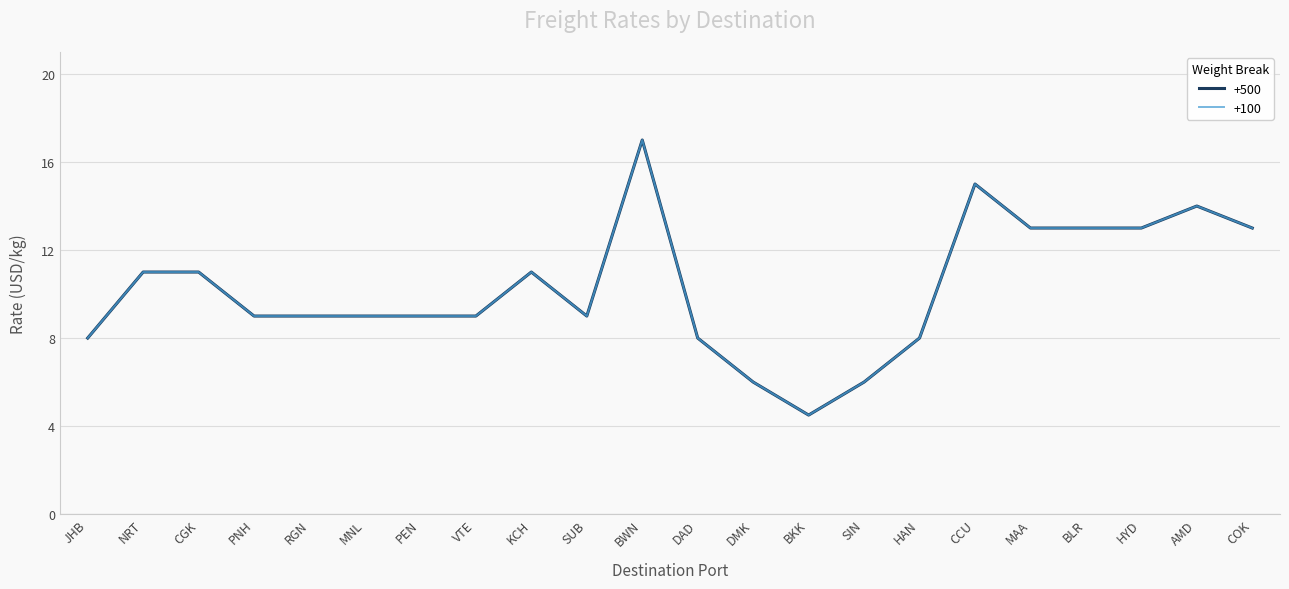

Is this an area chart (filled region under the line)?

No